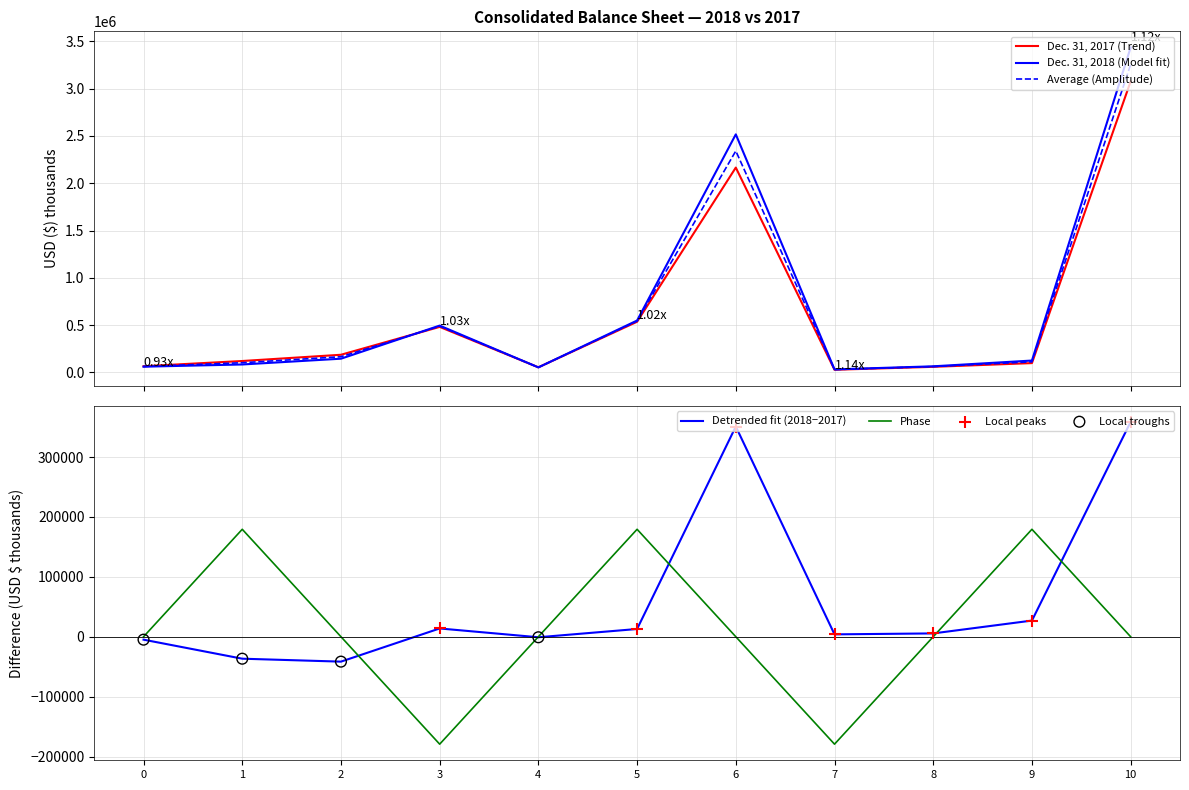

The value of Phase at 7 is -309093.2. True or false?

False